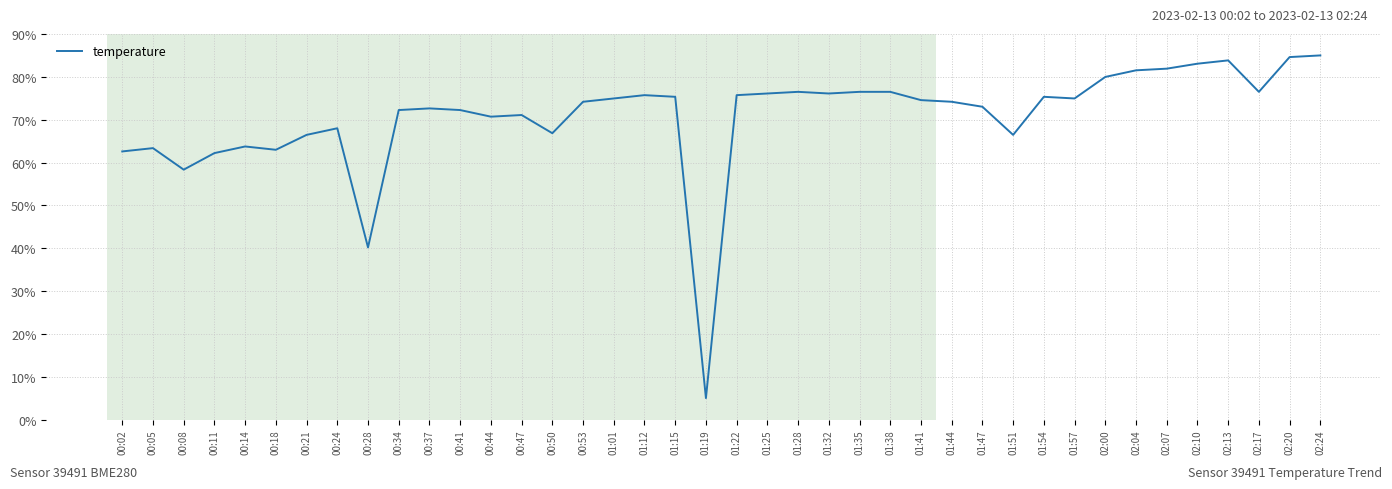

Does the chart display data point markers on the line(s)?

No